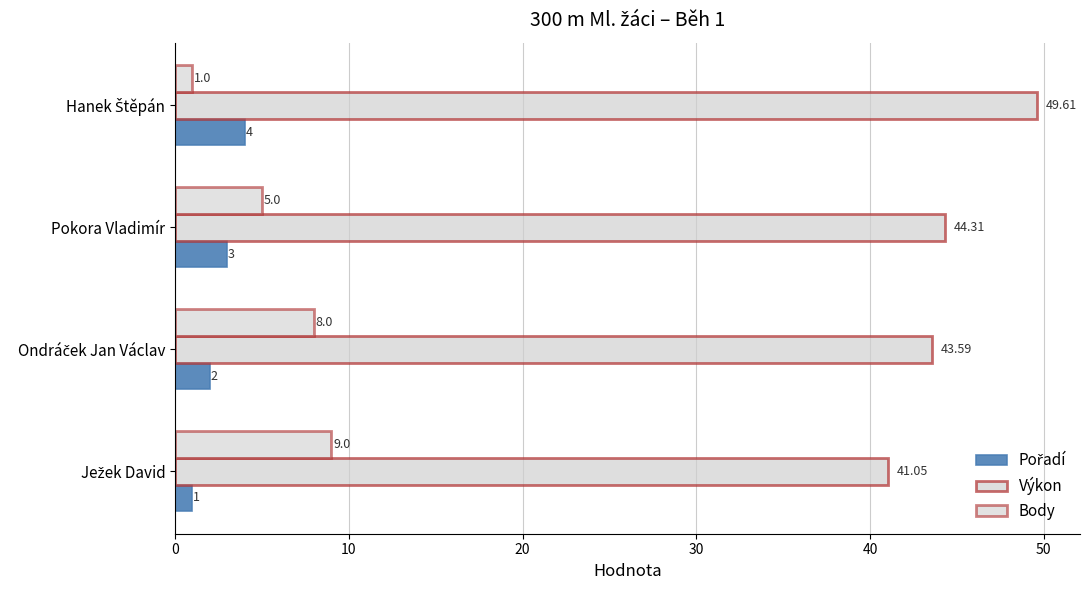

How many data points in Body are less than 8?

2